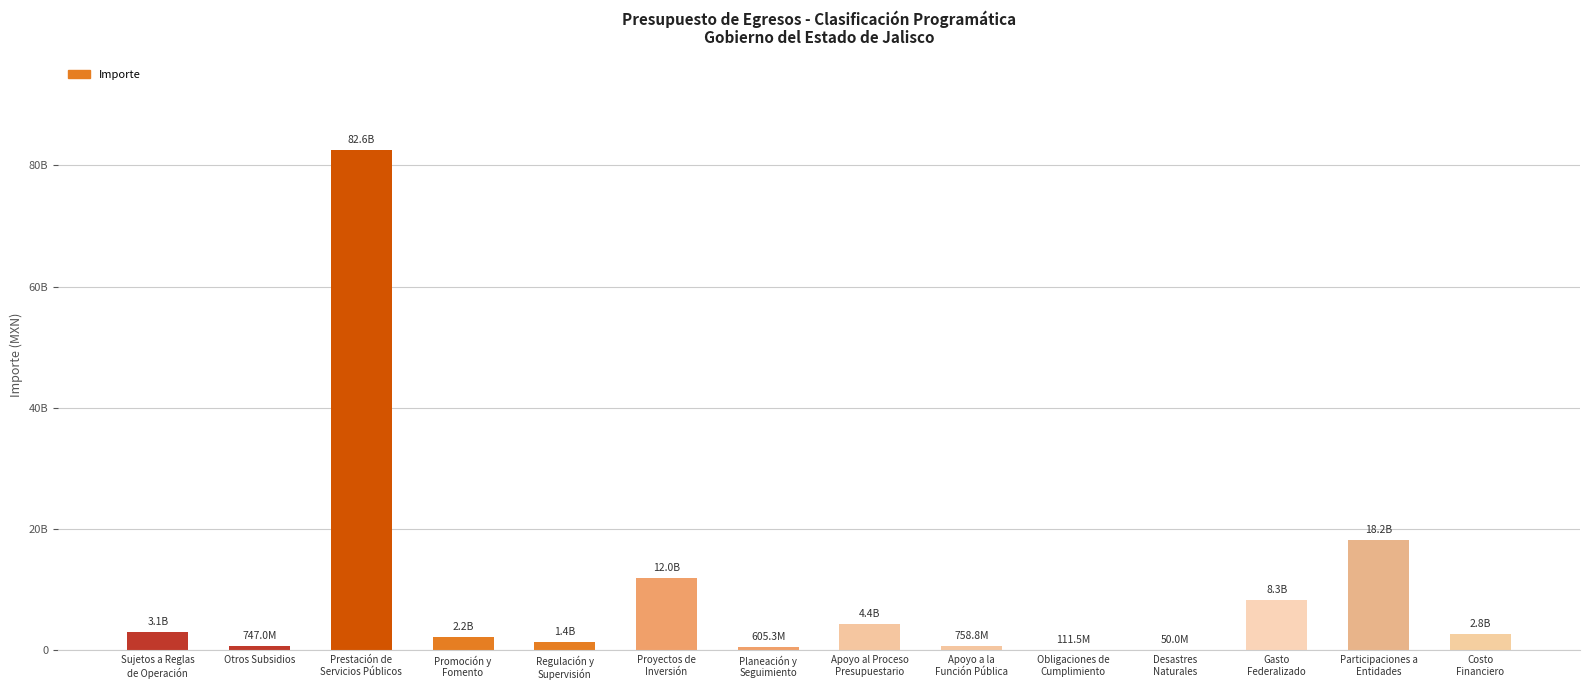

Are the bars horizontal?

No